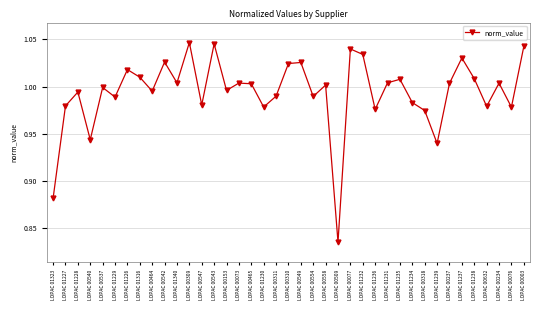

What position from the right is LOPAC 01236?

13